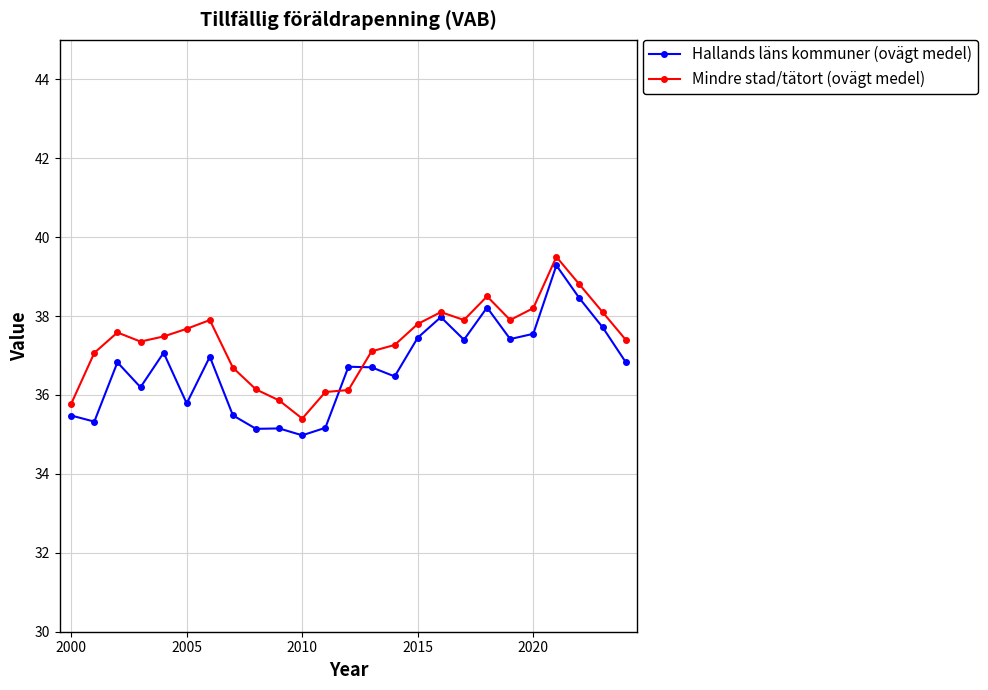

What is the minimum value for Mindre stad/tätort (ovägt medel)?

35.4